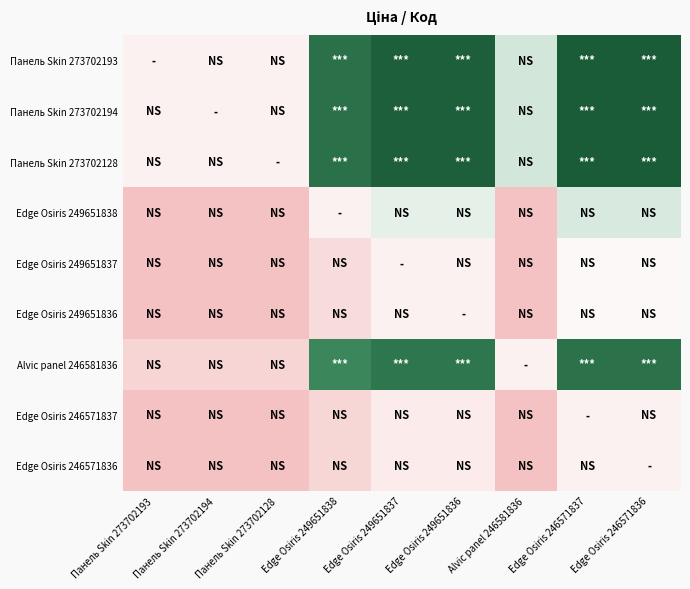

Reading left to right, what are all the values shown in this chart?

Панель Skin 273702193: Панель Skin 273702193=0.7	Панель Skin 273702194=0.7	Панель Skin 273702128=0.7	Edge Osiris 249651838=4.8	Edge Osiris 249651837=5.6	Edge Osiris 249651836=5.6	Alvic panel 246581836=1.4	Edge Osiris 246571837=5.8	Edge Osiris 246571836=5.8
Панель Skin 273702194: Панель Skin 273702193=0.7	Панель Skin 273702194=0.7	Панель Skin 273702128=0.7	Edge Osiris 249651838=4.8	Edge Osiris 249651837=5.6	Edge Osiris 249651836=5.6	Alvic panel 246581836=1.4	Edge Osiris 246571837=5.8	Edge Osiris 246571836=5.8
Панель Skin 273702128: Панель Skin 273702193=0.7	Панель Skin 273702194=0.7	Панель Skin 273702128=0.7	Edge Osiris 249651838=4.8	Edge Osiris 249651837=5.6	Edge Osiris 249651836=5.6	Alvic panel 246581836=1.4	Edge Osiris 246571837=5.8	Edge Osiris 246571836=5.8
Edge Osiris 249651838: Панель Skin 273702193=0.0	Панель Skin 273702194=0.0	Панель Skin 273702128=0.0	Edge Osiris 249651838=0.7	Edge Osiris 249651837=1.2	Edge Osiris 249651836=1.2	Alvic panel 246581836=0.0	Edge Osiris 246571837=1.3	Edge Osiris 246571836=1.3
Edge Osiris 249651837: Панель Skin 273702193=0.0	Панель Skin 273702194=0.0	Панель Skin 273702128=0.0	Edge Osiris 249651838=0.4	Edge Osiris 249651837=0.7	Edge Osiris 249651836=0.7	Alvic panel 246581836=0.0	Edge Osiris 246571837=0.8	Edge Osiris 246571836=0.8
Edge Osiris 249651836: Панель Skin 273702193=0.0	Панель Skin 273702194=0.0	Панель Skin 273702128=0.0	Edge Osiris 249651838=0.4	Edge Osiris 249651837=0.7	Edge Osiris 249651836=0.7	Alvic panel 246581836=0.0	Edge Osiris 246571837=0.8	Edge Osiris 246571836=0.8
Alvic panel 246581836: Панель Skin 273702193=0.3	Панель Skin 273702194=0.3	Панель Skin 273702128=0.3	Edge Osiris 249651838=3.8	Edge Osiris 249651837=4.6	Edge Osiris 249651836=4.6	Alvic panel 246581836=0.7	Edge Osiris 246571837=4.7	Edge Osiris 246571836=4.7
Edge Osiris 246571837: Панель Skin 273702193=0.0	Панель Skin 273702194=0.0	Панель Skin 273702128=0.0	Edge Osiris 249651838=0.3	Edge Osiris 249651837=0.6	Edge Osiris 249651836=0.6	Alvic panel 246581836=0.0	Edge Osiris 246571837=0.7	Edge Osiris 246571836=0.7
Edge Osiris 246571836: Панель Skin 273702193=0.0	Панель Skin 273702194=0.0	Панель Skin 273702128=0.0	Edge Osiris 249651838=0.3	Edge Osiris 249651837=0.6	Edge Osiris 249651836=0.6	Alvic panel 246581836=0.0	Edge Osiris 246571837=0.7	Edge Osiris 246571836=0.7